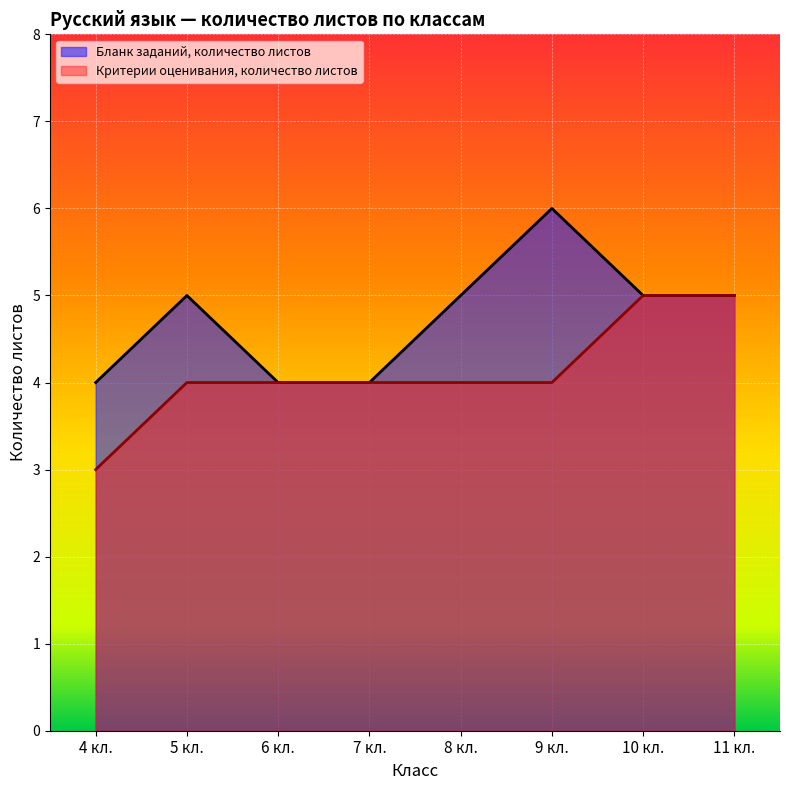

How many lines are shown in the chart?

2